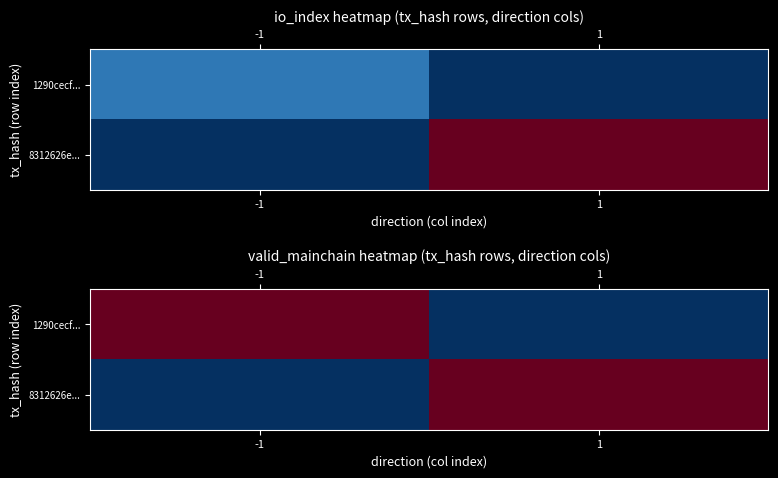

Rank the categories by 8312626e... value from highest to lowest.

1, -1